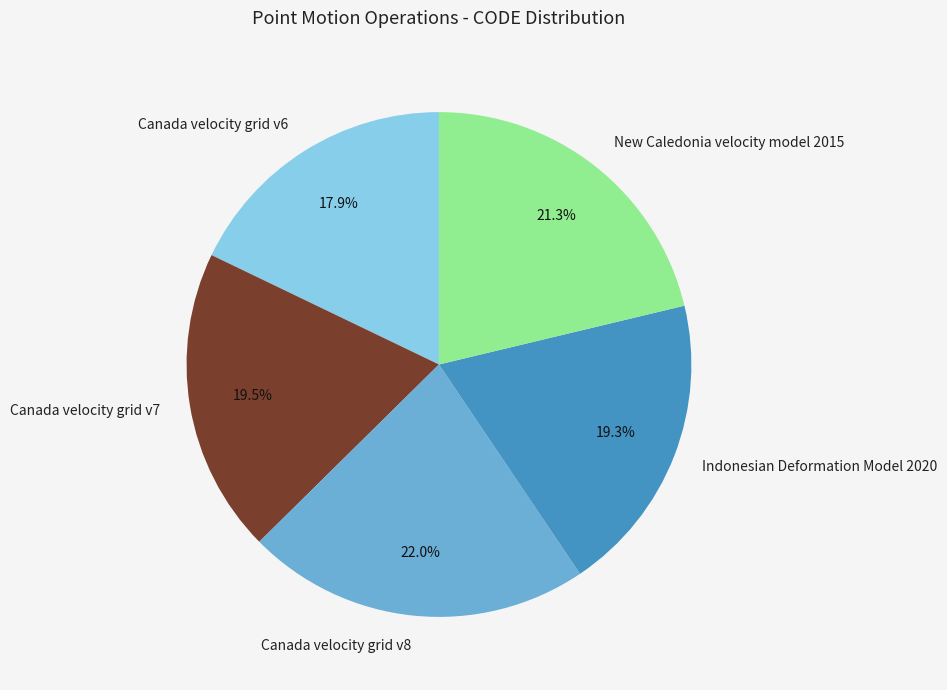

What percentage is NOT represented by Canada velocity grid v6?

82.1%